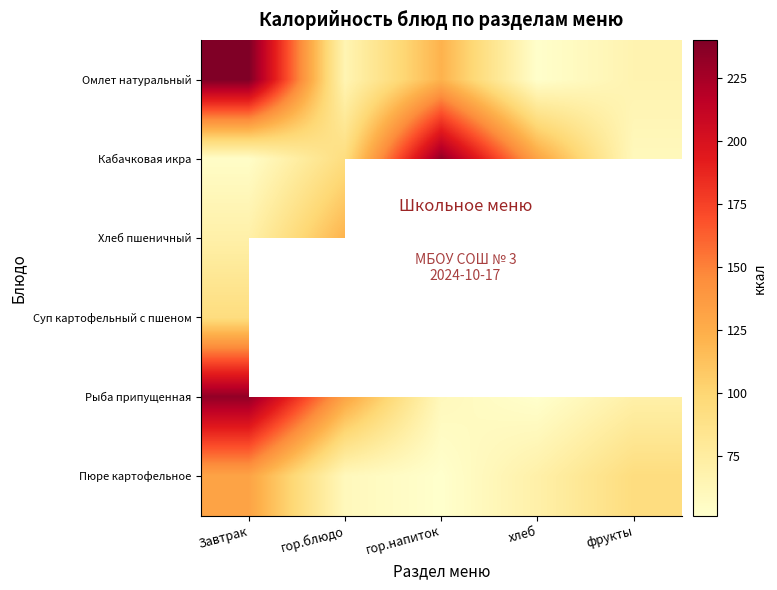

Rank the series at Завтрак from highest to lowest value.

Омлет натуральный, Рыба припущенная, Пюре картофельное, Суп картофельный с пшеном, Хлеб пшеничный, Кабачковая икра